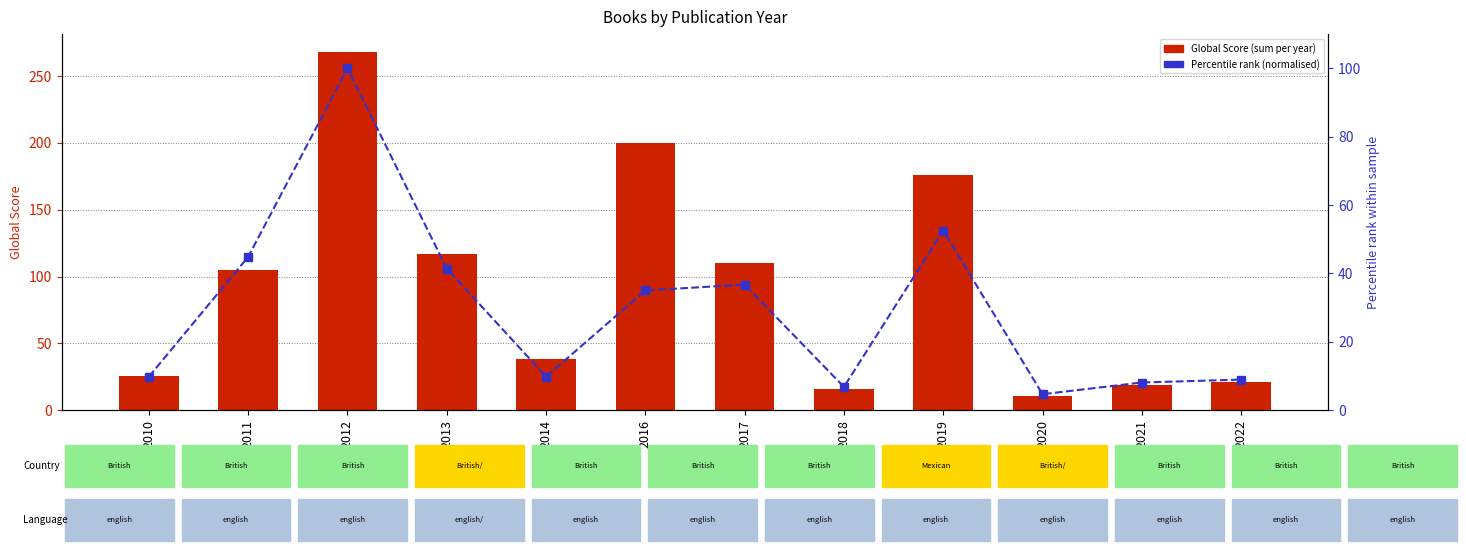

What are all the series names shown in the legend?

Global Score (sum per year), Percentile rank (normalised)